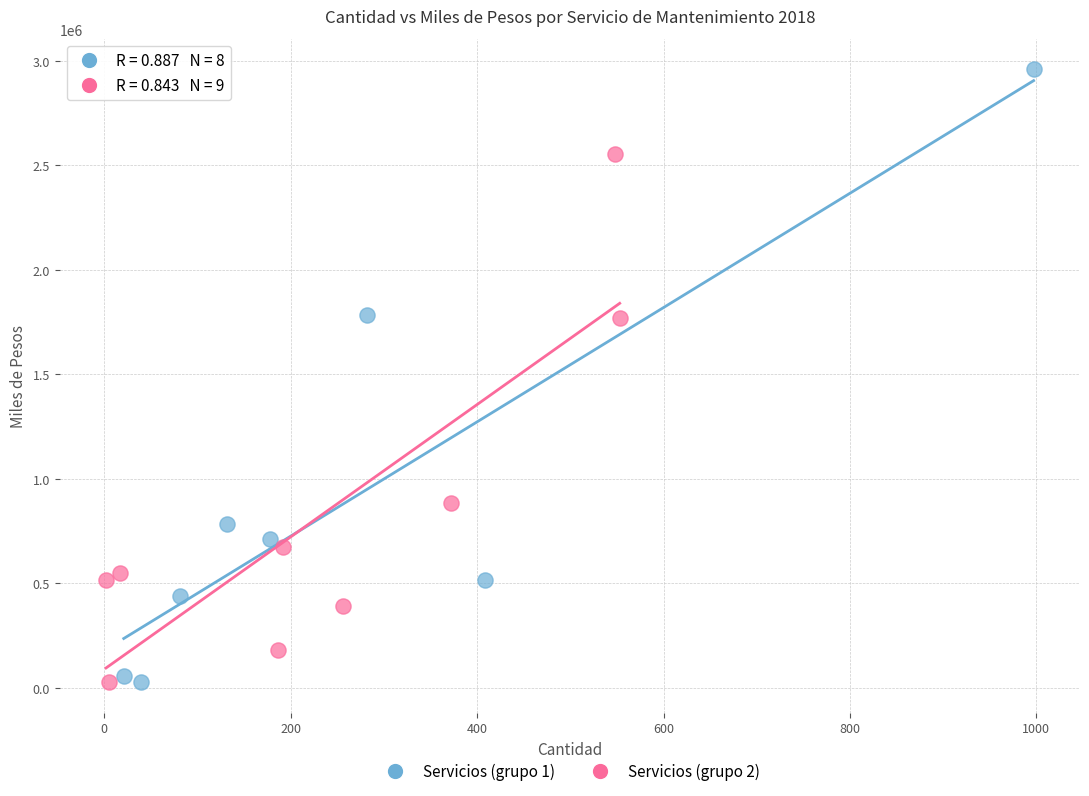

What are all the series names shown in the legend?

Servicios (grupo 1), Servicios (grupo 2)